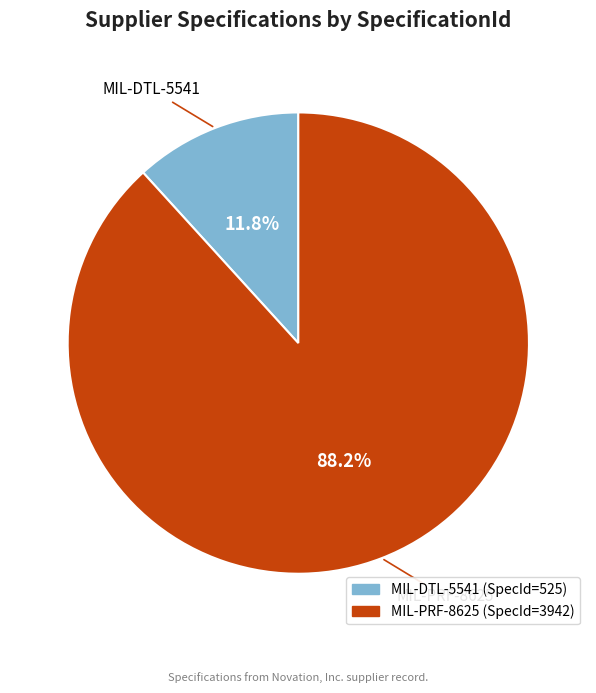

What is the total percentage of MIL-DTL-5541 and MIL-PRF-8625?

100.0%